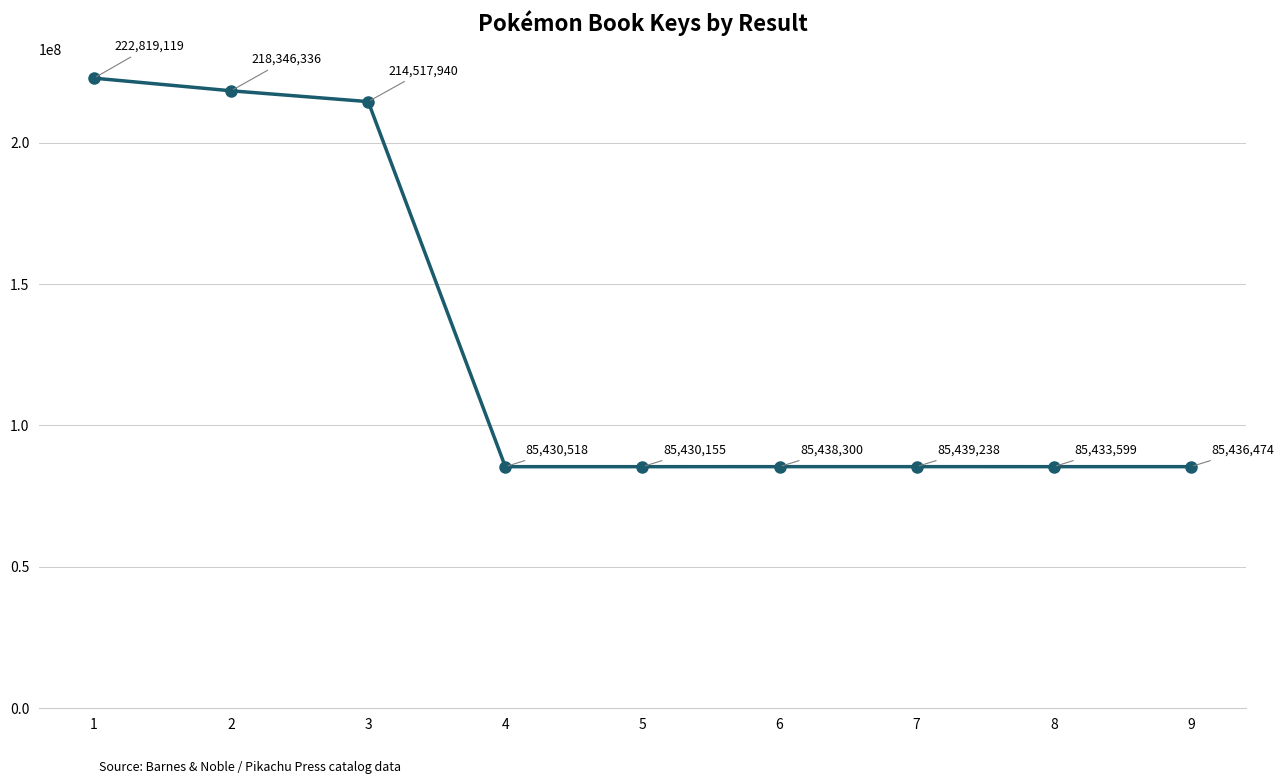

Reading left to right, transcribe all the data shown in this chart.

222819119	218346336	214517940	85430518	85430155	85438300	85439238	85433599	85436474